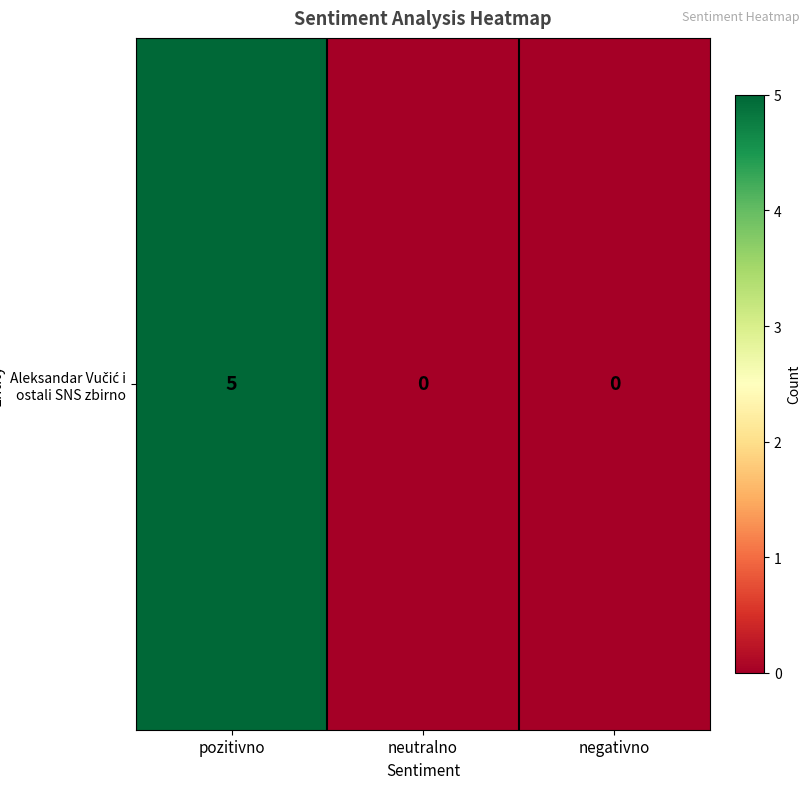

What is the maximum value shown in the chart?

5